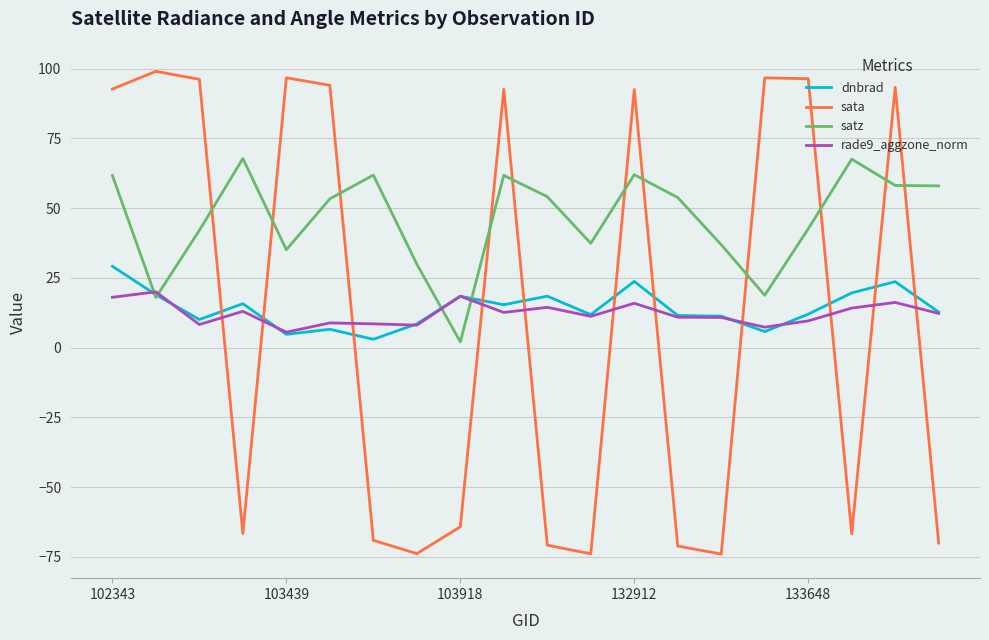

How many times do satz and sata cross each other?

11